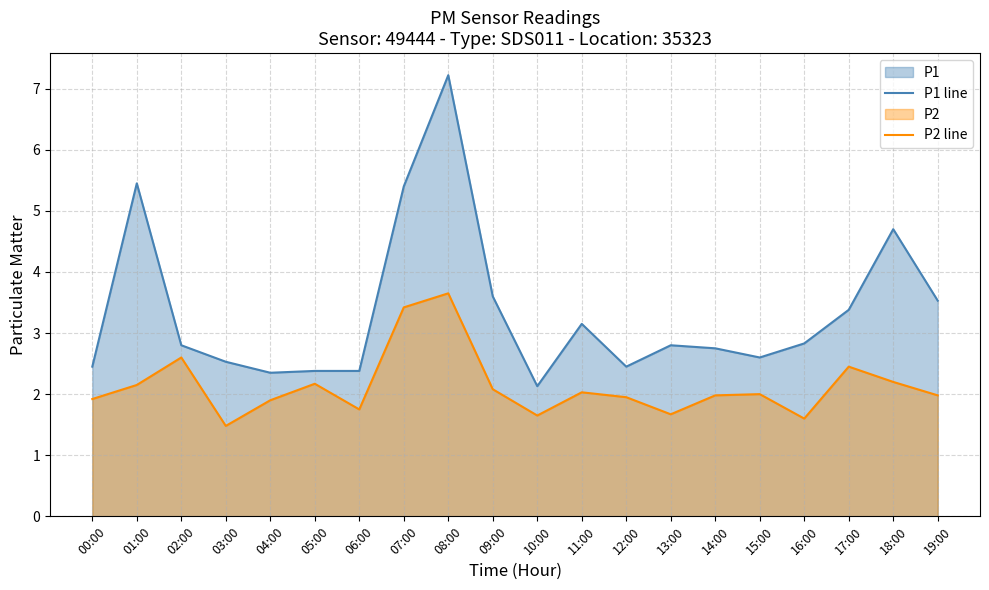

How many lines are shown in the chart?

2